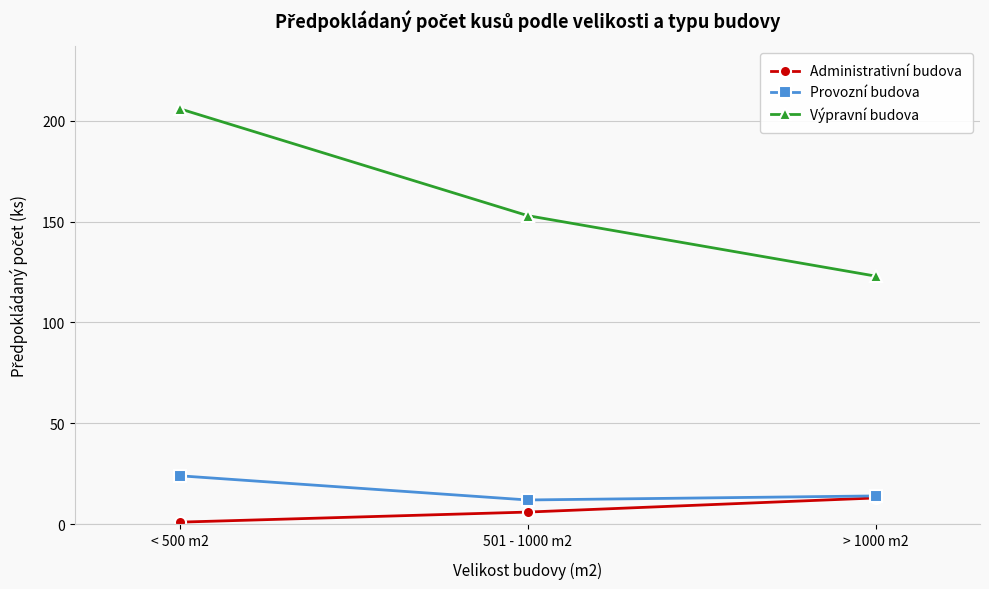

What is the difference between the maximum and minimum values in the Provozní budova series?

12